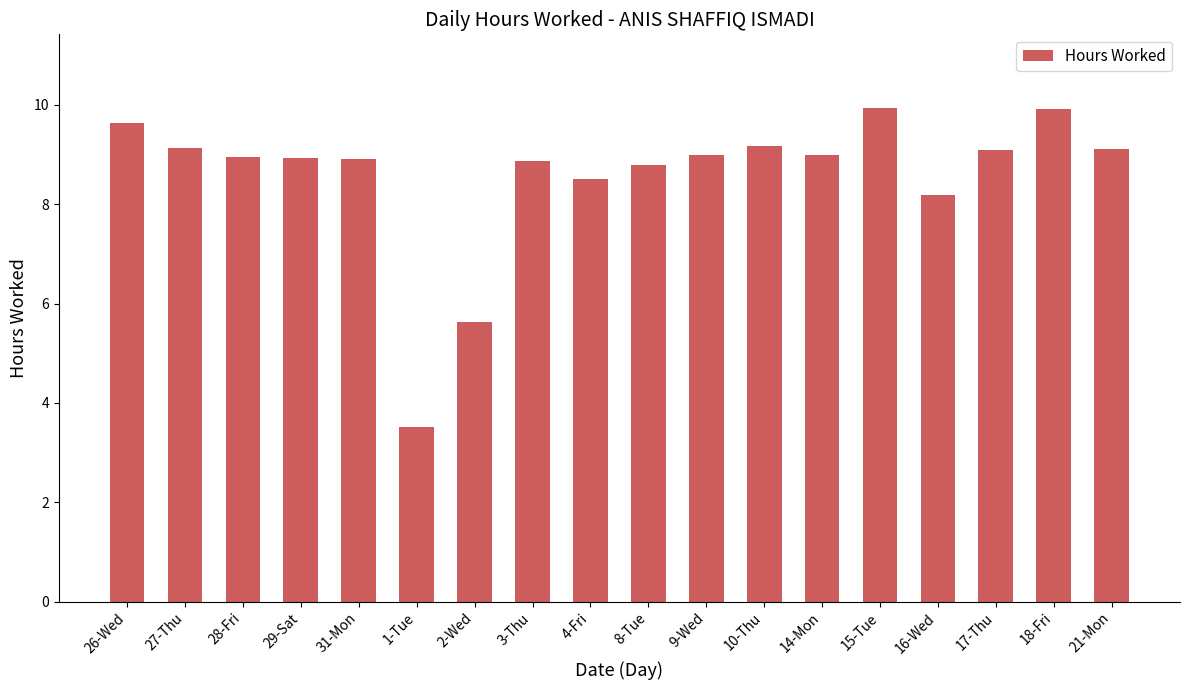

How many distinct data groups are displayed?

1